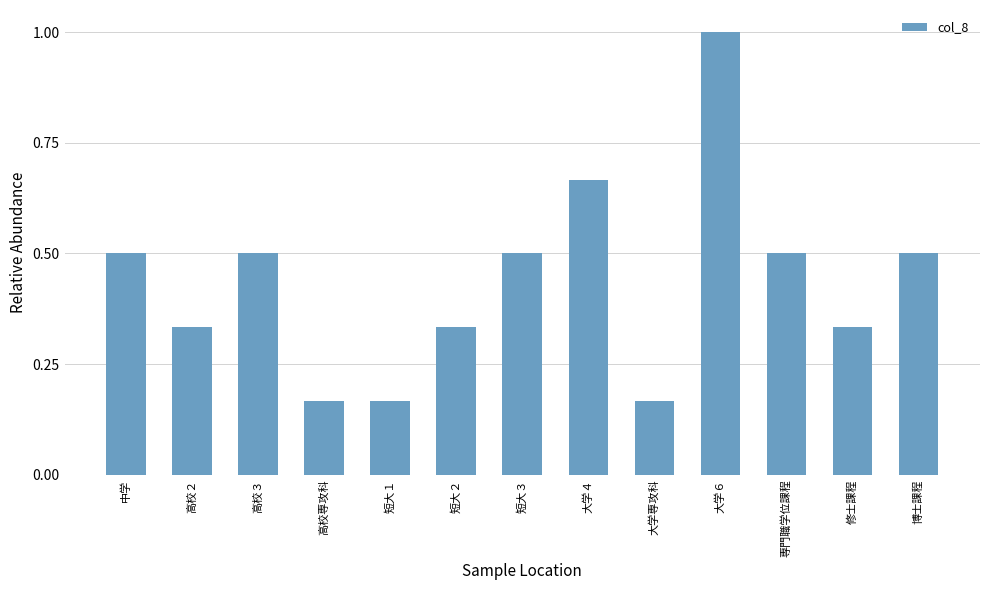

How many bars are there in total?

13